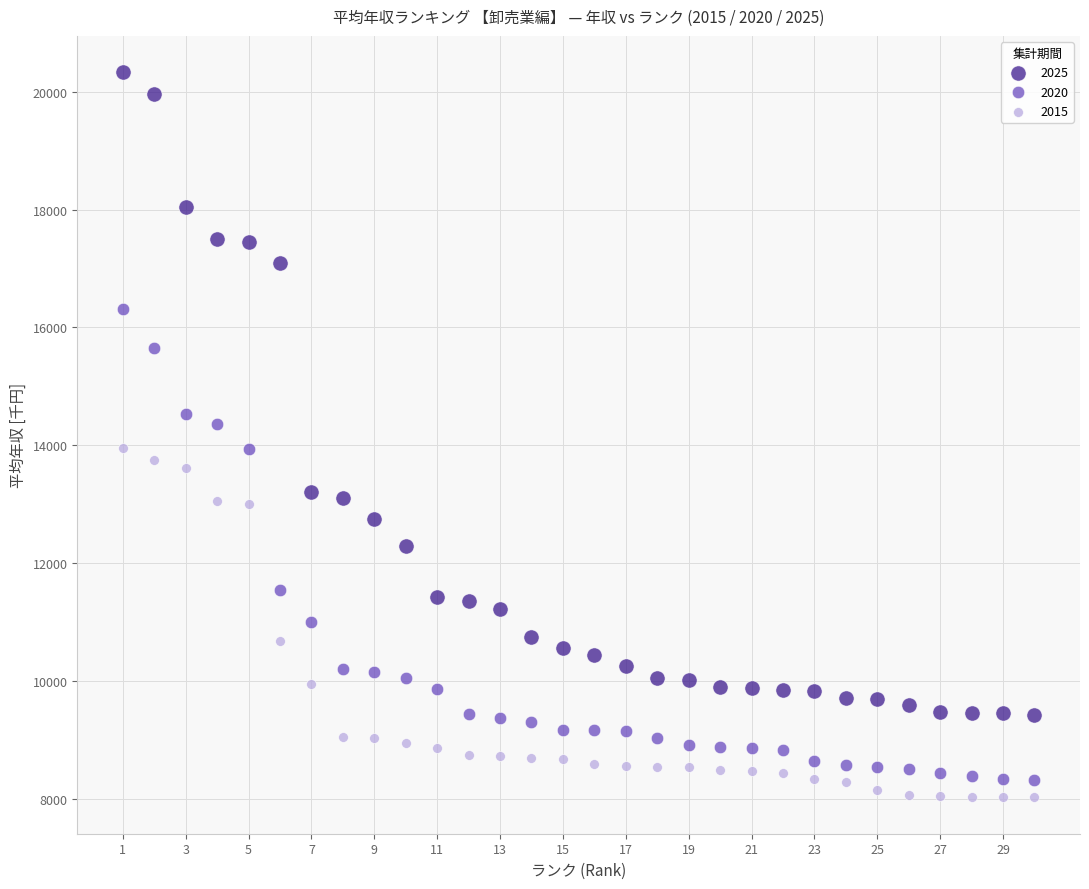

What is the X range (max minus min) for the scatter plot?

29